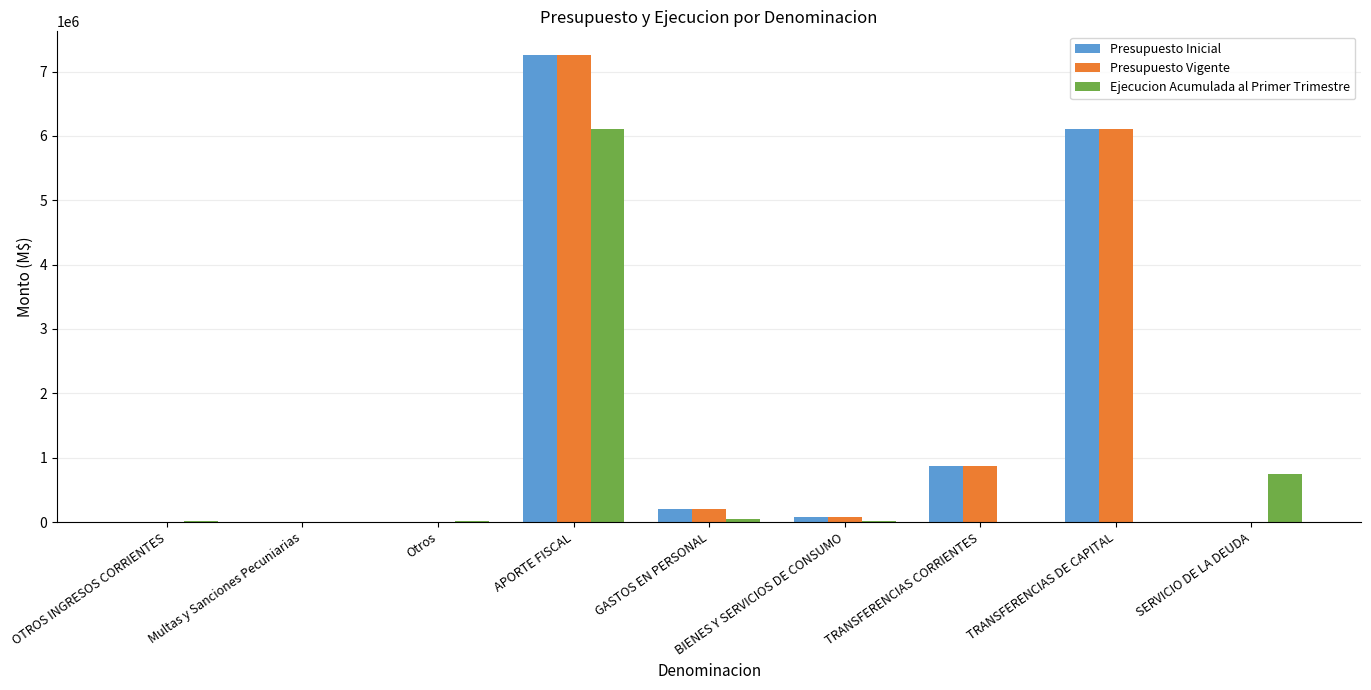

Which series changed the most between OTROS INGRESOS CORRIENTES and SERVICIO DE LA DEUDA?

Ejecucion Acumulada al Primer Trimestre